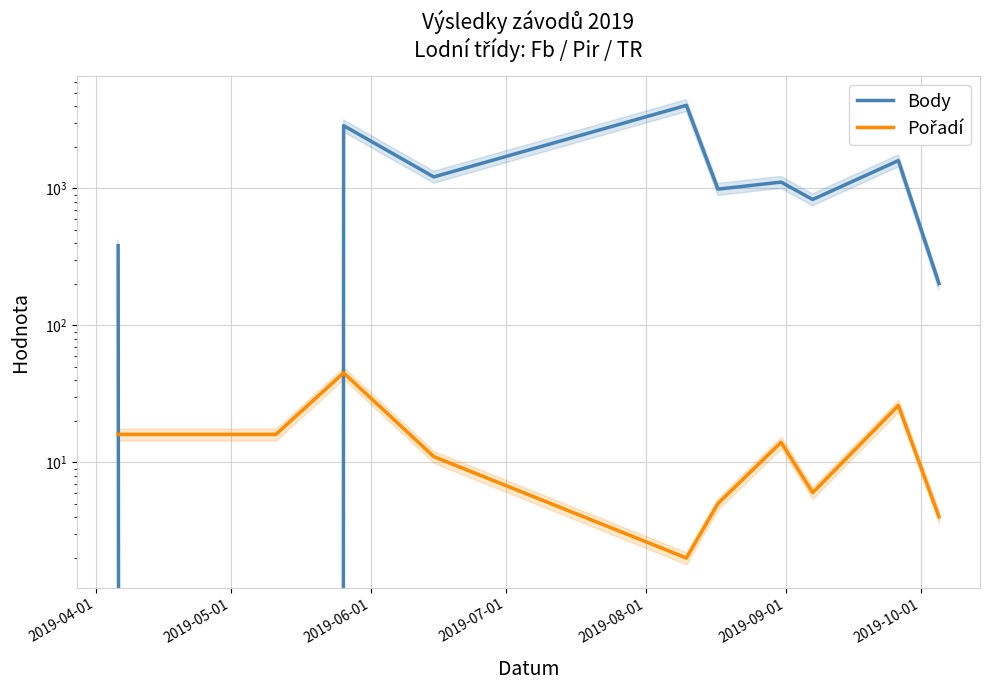

Is it true that Pořadí equals 10 at 2019-05-01?

False